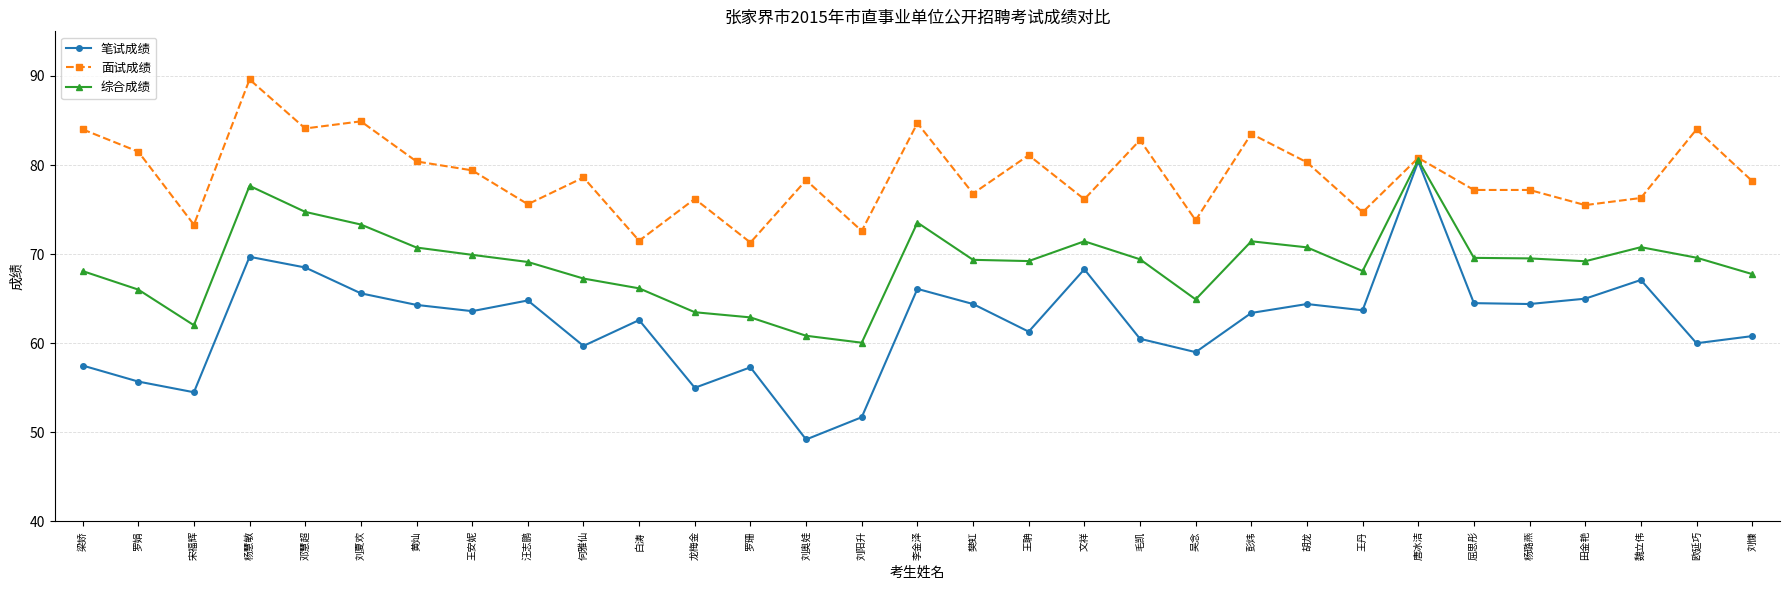

What are all the series names shown in the legend?

笔试成绩, 面试成绩, 综合成绩